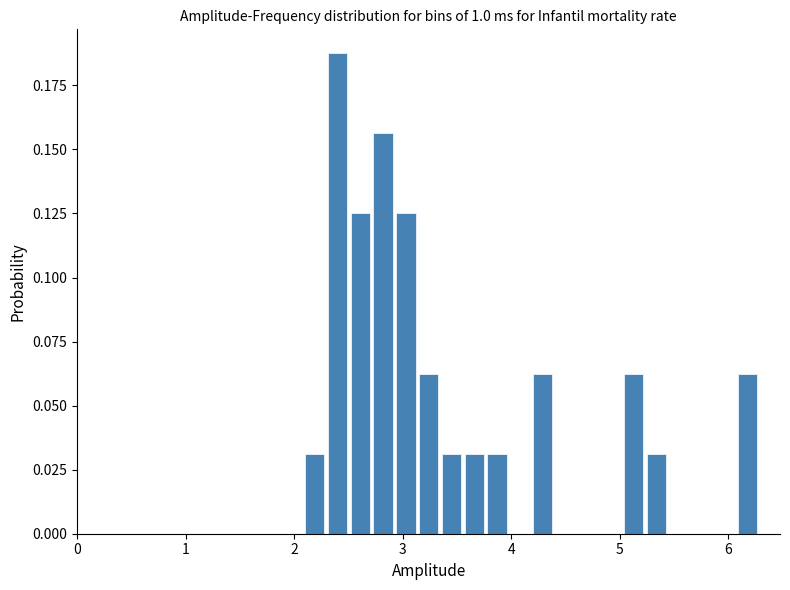

Read against the x-axis, roughly where is the centre of the tallest bar?

2.4